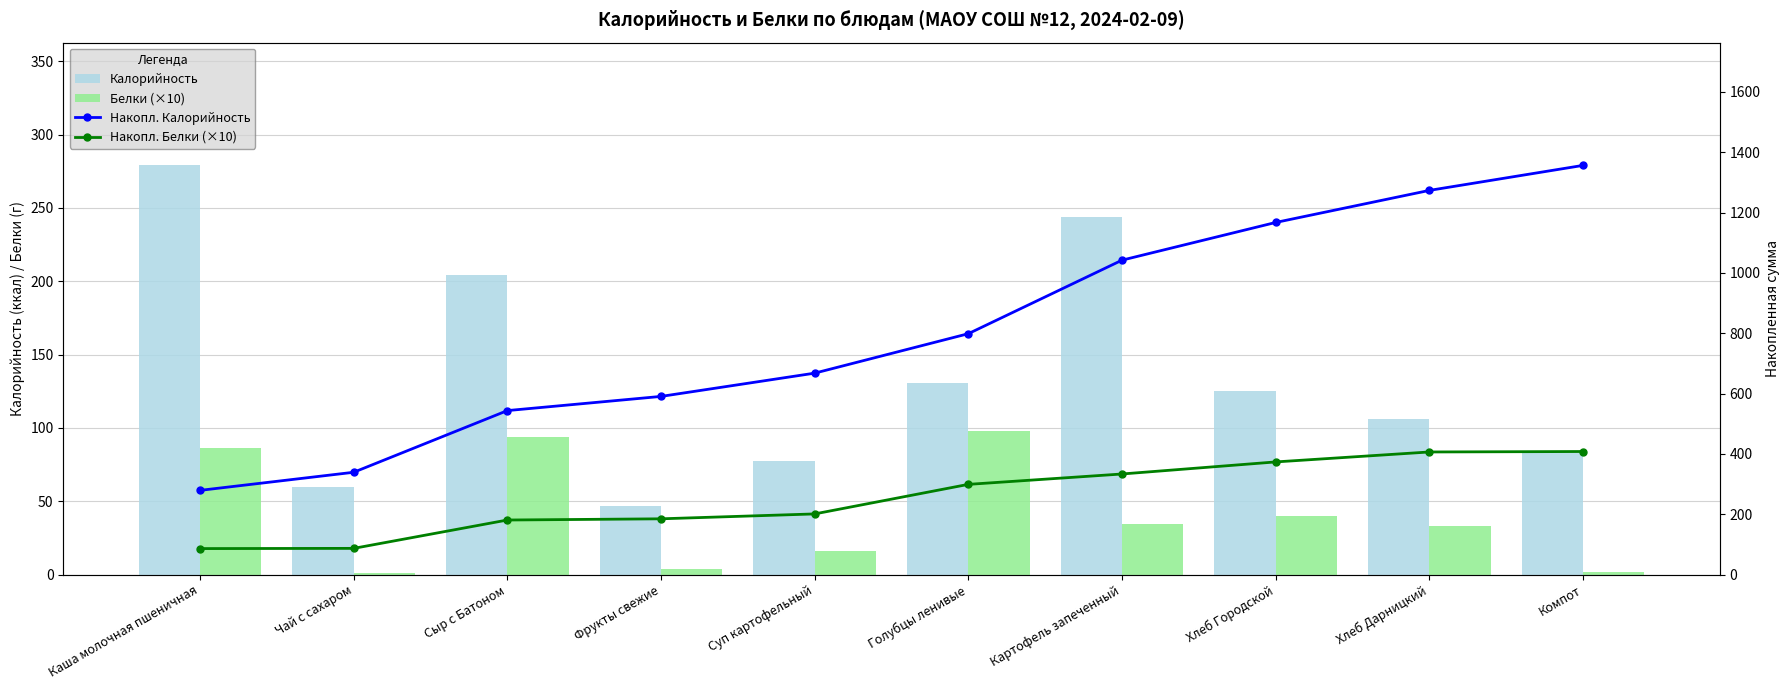

Count the number of data series in this chart.

4